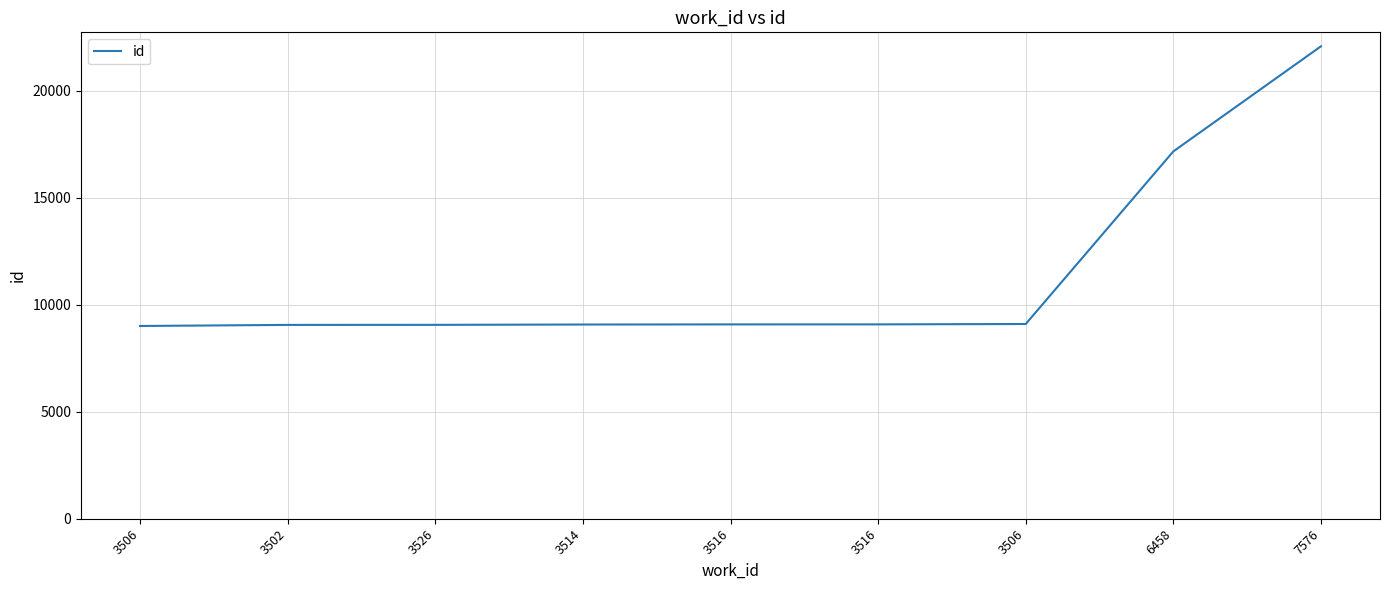

True or false: there are more than 1 points higher than both neighbors.

False